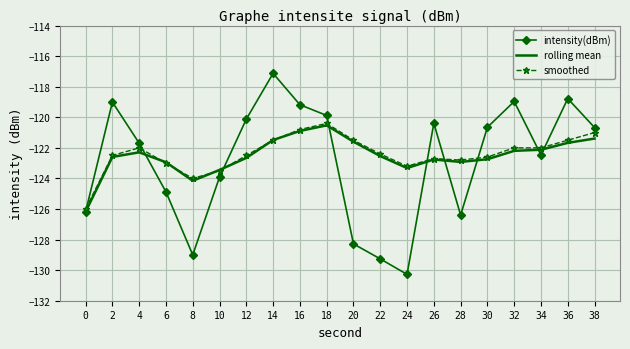

Is it true that smoothed equals -121.0 at 38?

True